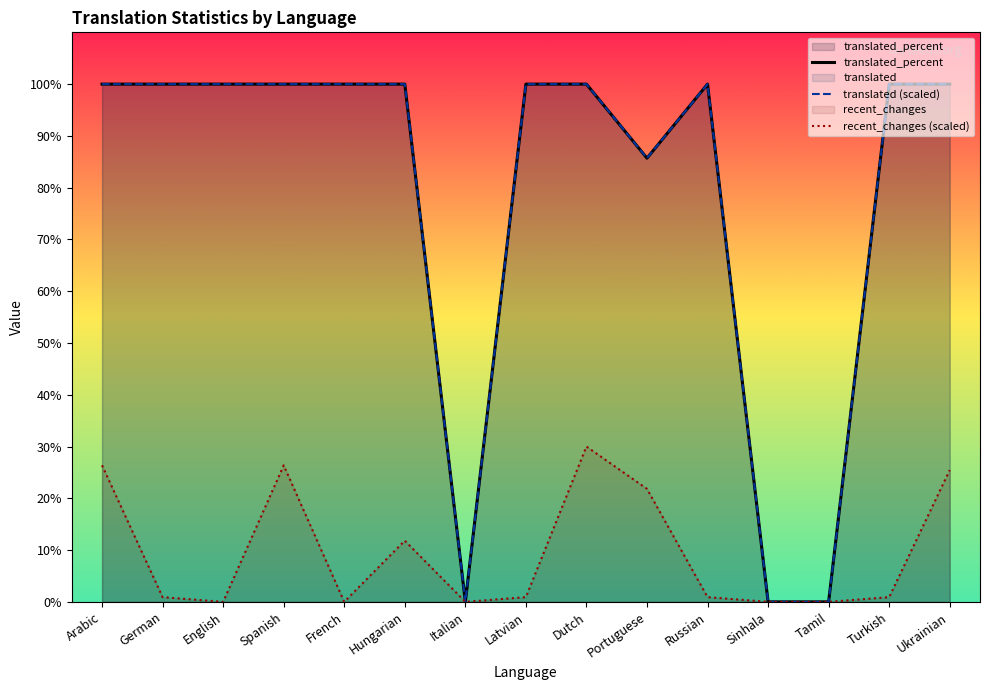

True or false: recent_changes (scaled) has a value of 11.8 at Hungarian.

True